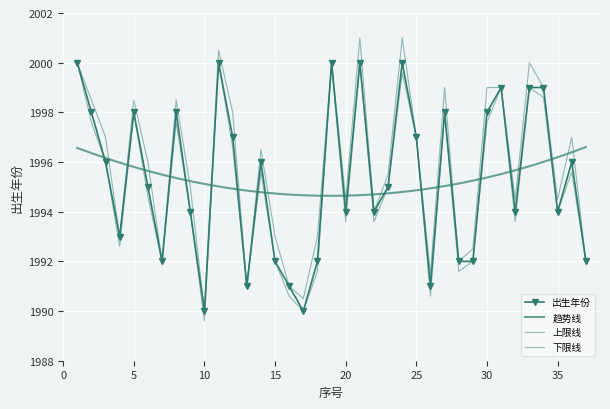

What is the sum of all values?

73827